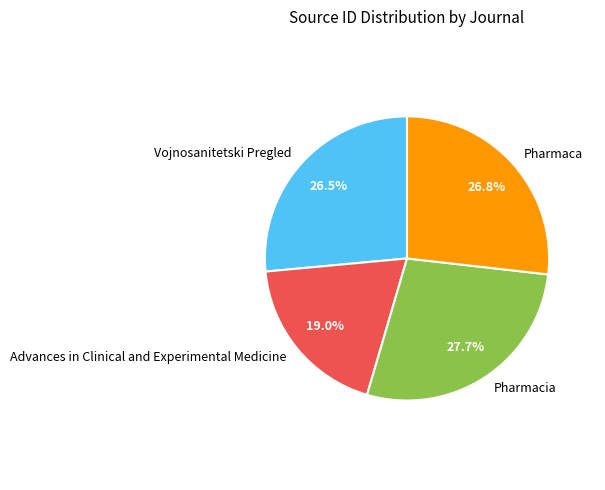

Is there any slice that represents more than half of the pie?

No